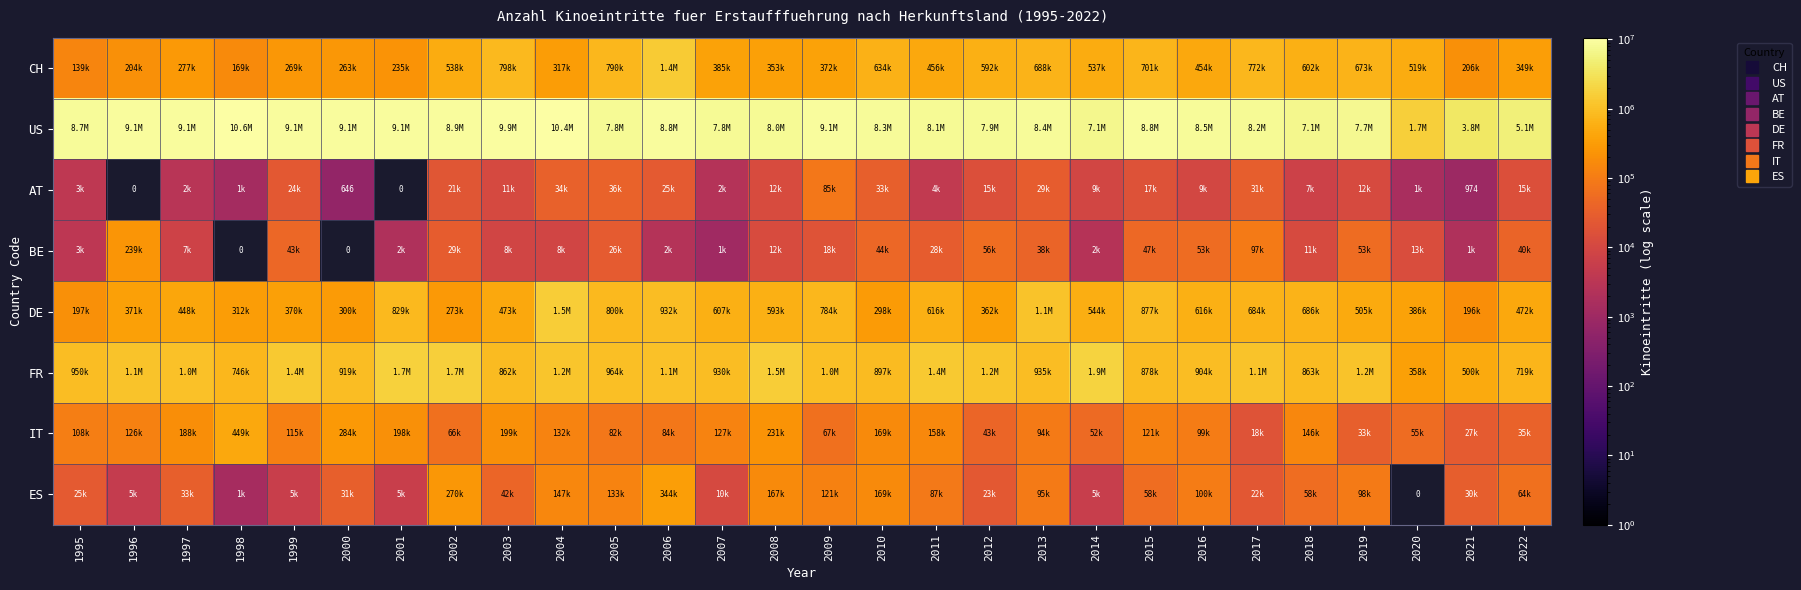

The value of ES at 1999 is 2421. True or false?

False